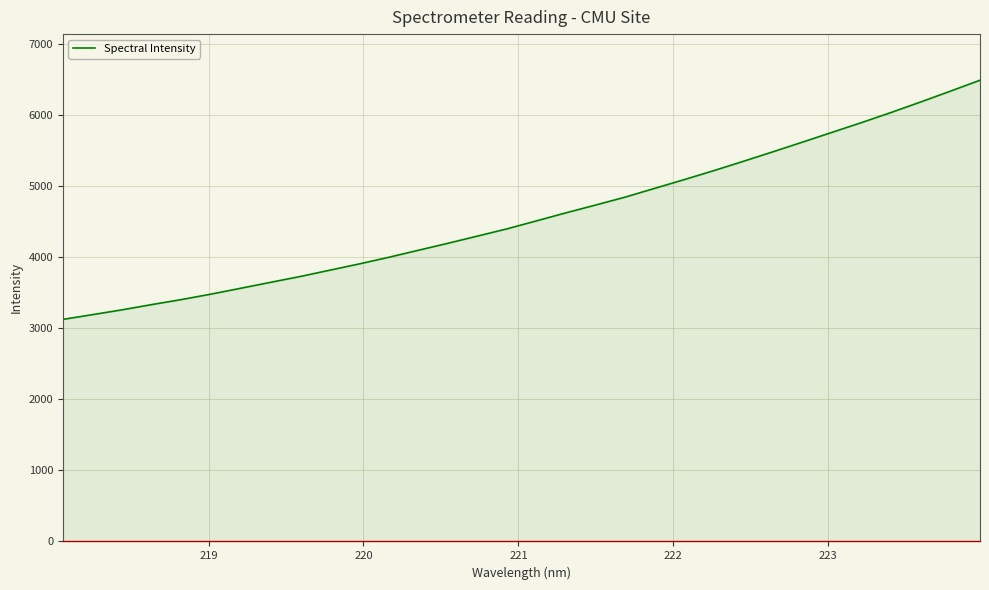

What is the difference between the maximum and minimum values?

3368.4